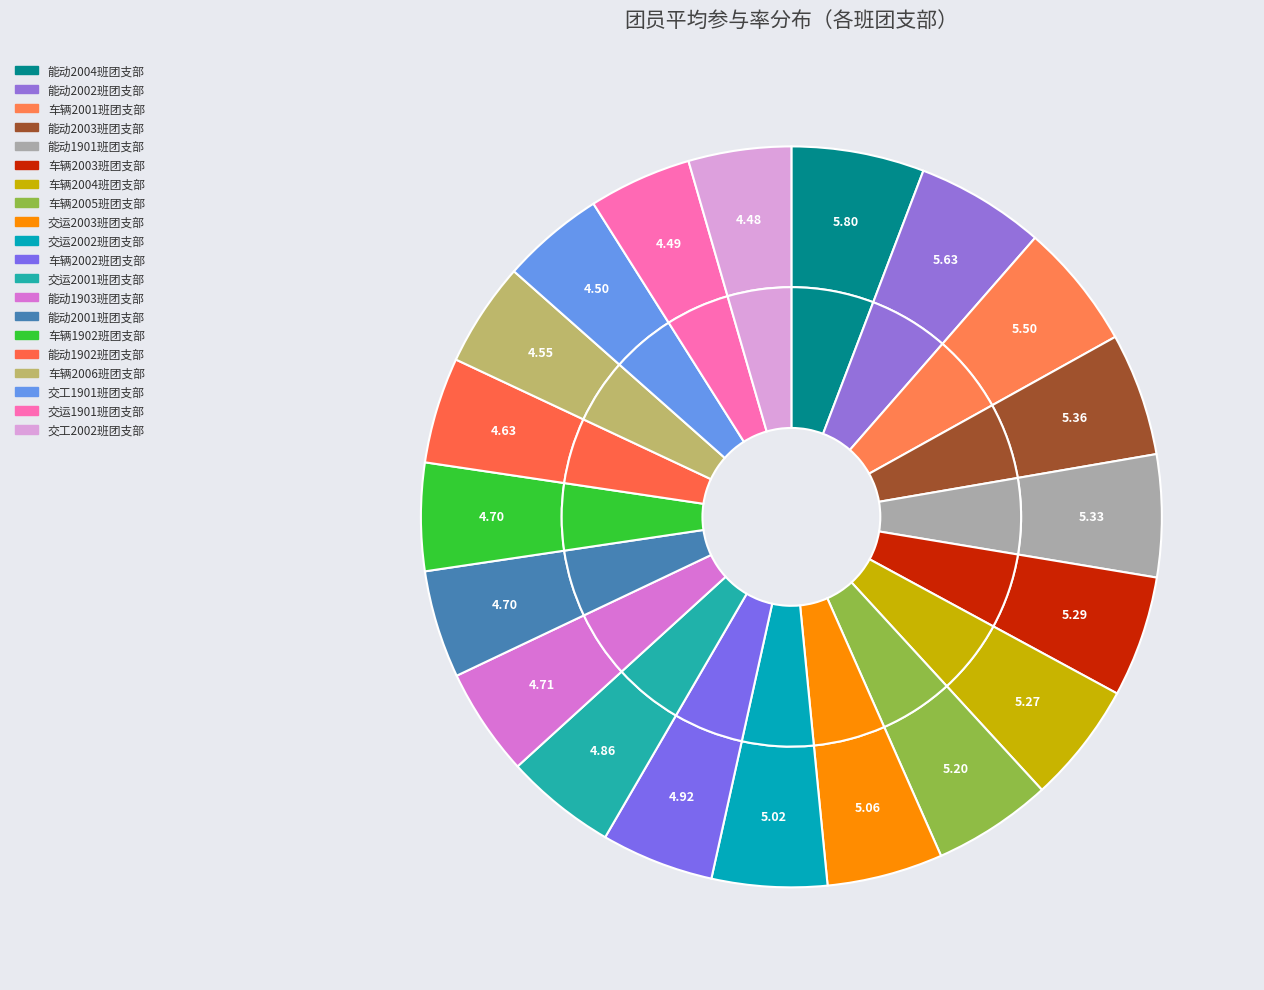

What is the ratio of the value at 能动2004班团支部 to the value at 车辆2004班团支部?

1.1